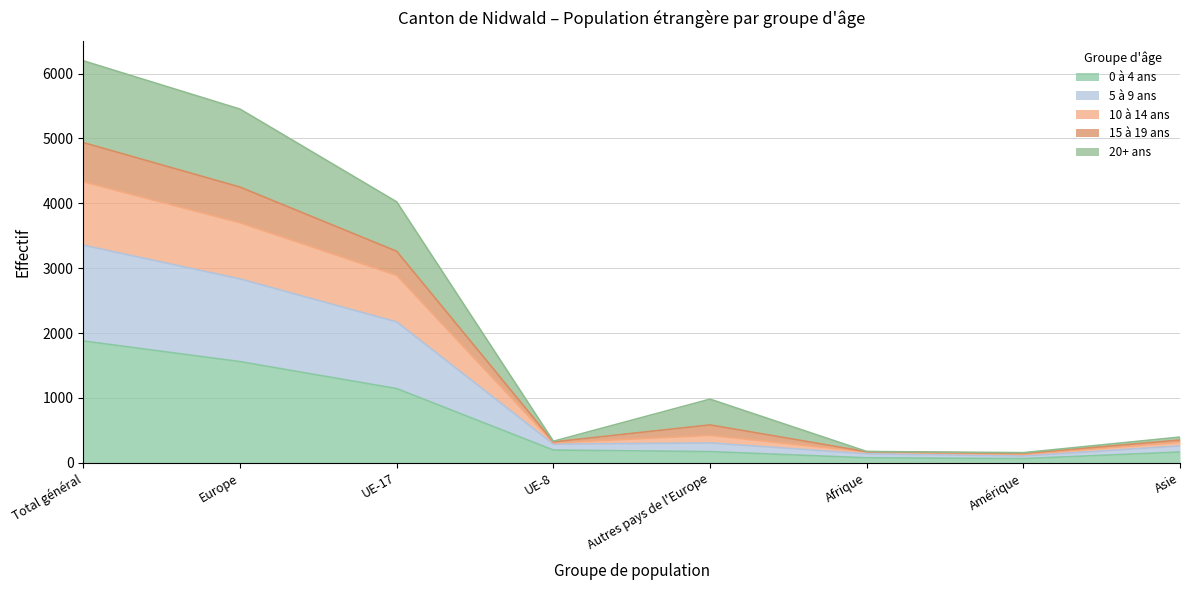

At which category does the chart reach its minimum across all series?

Amérique